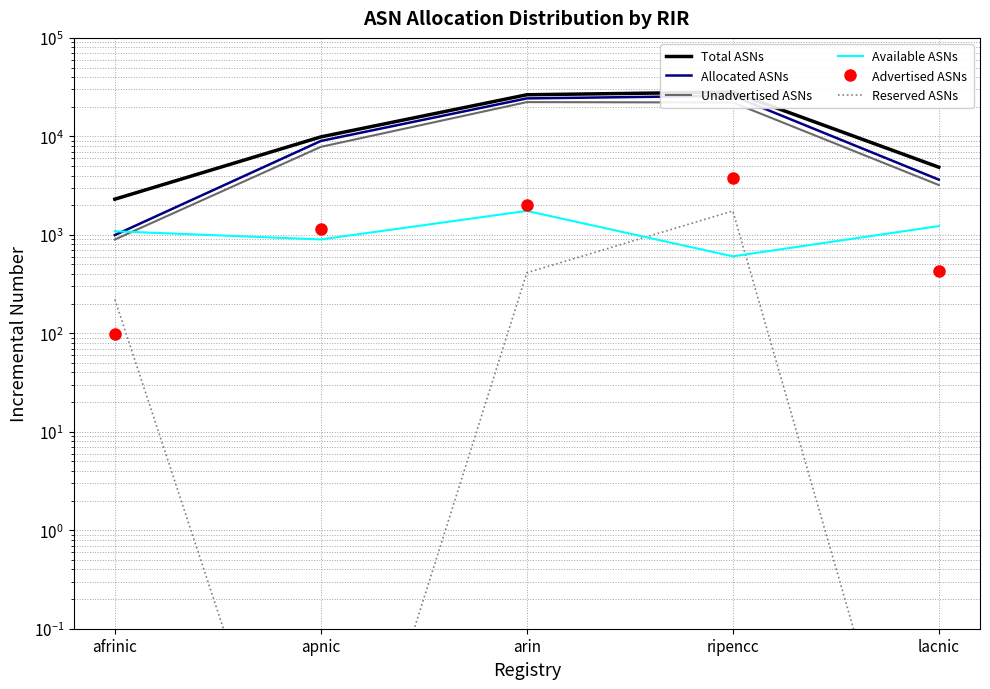

At which label does Total ASNs reach its minimum?

afrinic